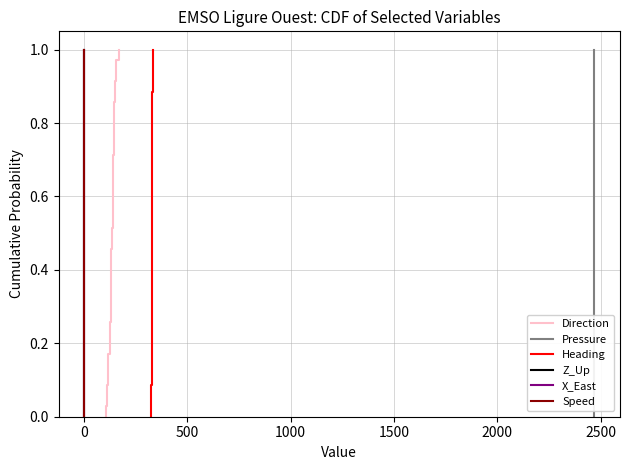

True or false: Direction and Z_Up intersect in this chart.

False